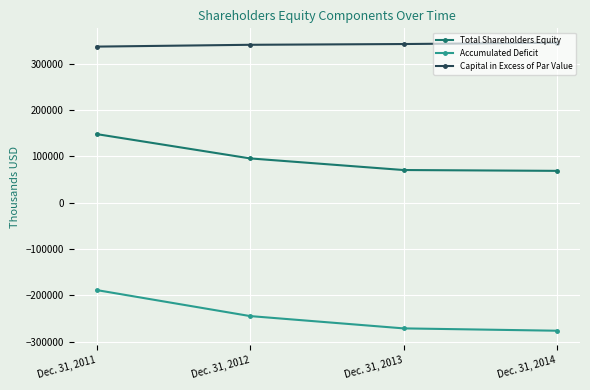

What is the highest value of the Capital in Excess of Par Value series?

345021